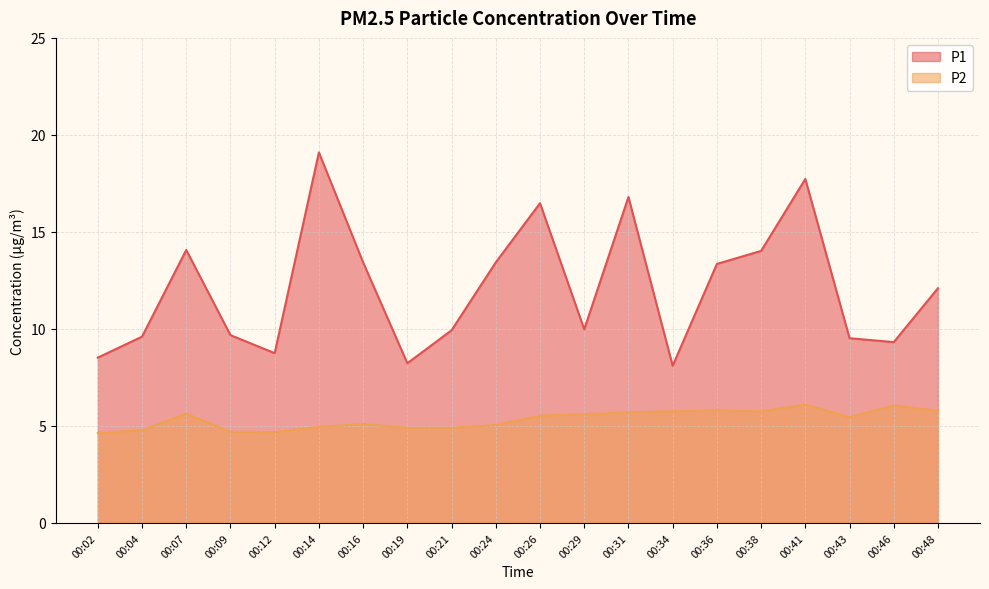

True or false: P1 and P2 cross at least once.

False